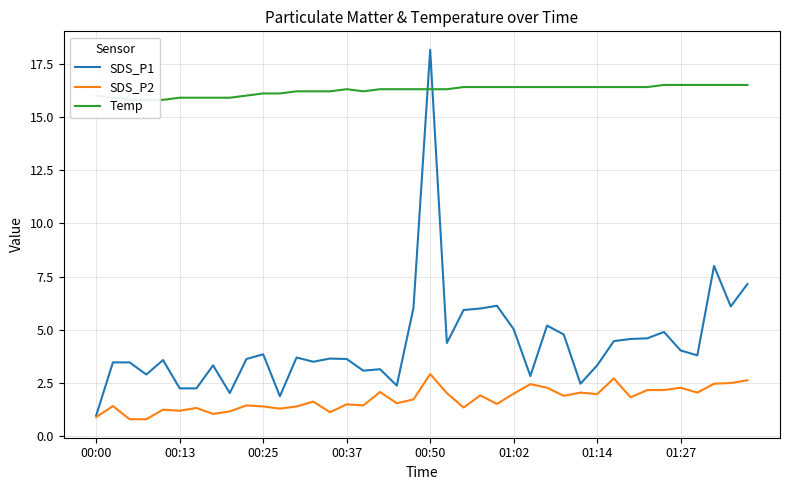

True or false: SDS_P2 has a value of 2.7 at 01:14.

False